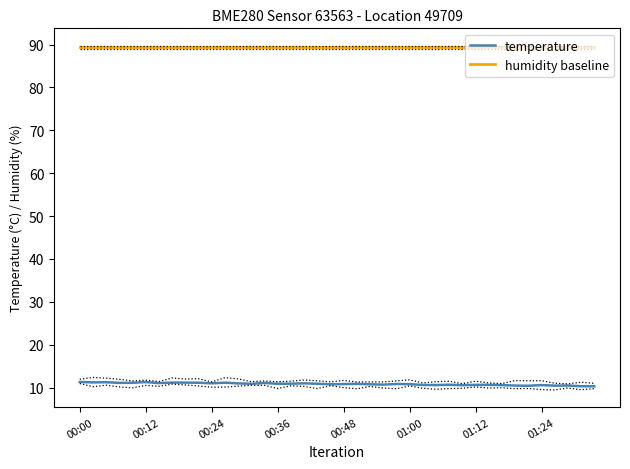

What is the average value of the temperature series?

10.8